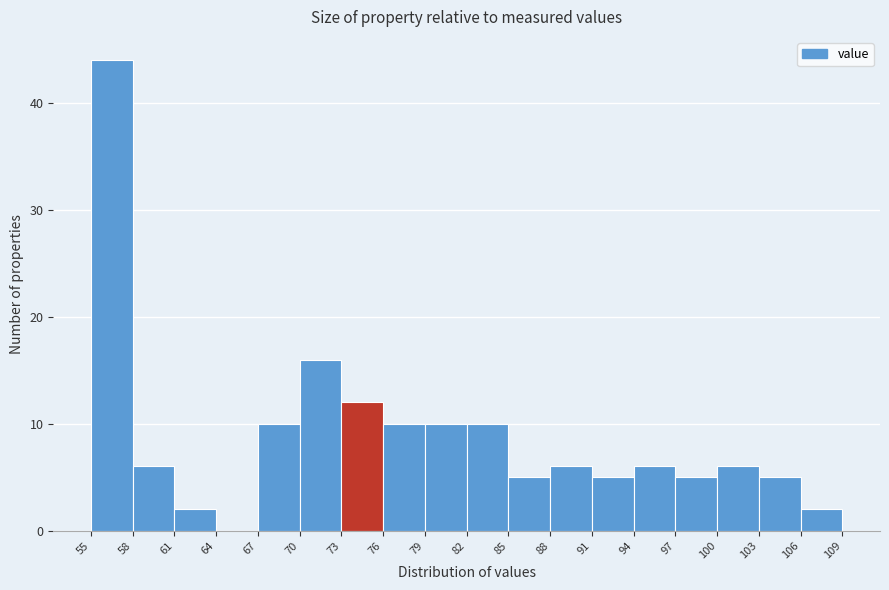

Reading left to right, list every bar in this chart as the range it spans on the x-axis followed by its height. The values are not printed on the chart, so give them approximately, as read against the axis.

55 to 58: 44
58 to 61: 6
61 to 64: 2
64 to 67: 0
67 to 70: 10
70 to 73: 16
73 to 76: 12
76 to 79: 10
79 to 82: 10
82 to 85: 10
85 to 88: 5
88 to 91: 6
91 to 94: 5
94 to 97: 6
97 to 100: 5
100 to 103: 6
103 to 106: 5
106 to 109: 2